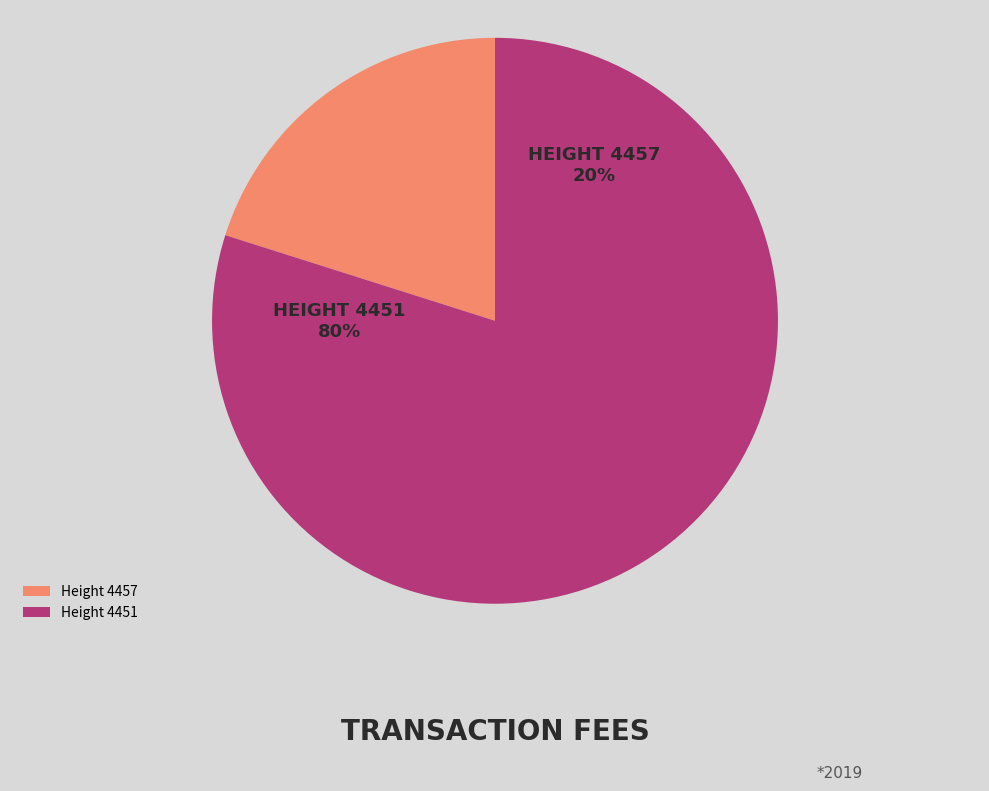

Combined, what portion of the pie is 4451 and 4457?

100.0%